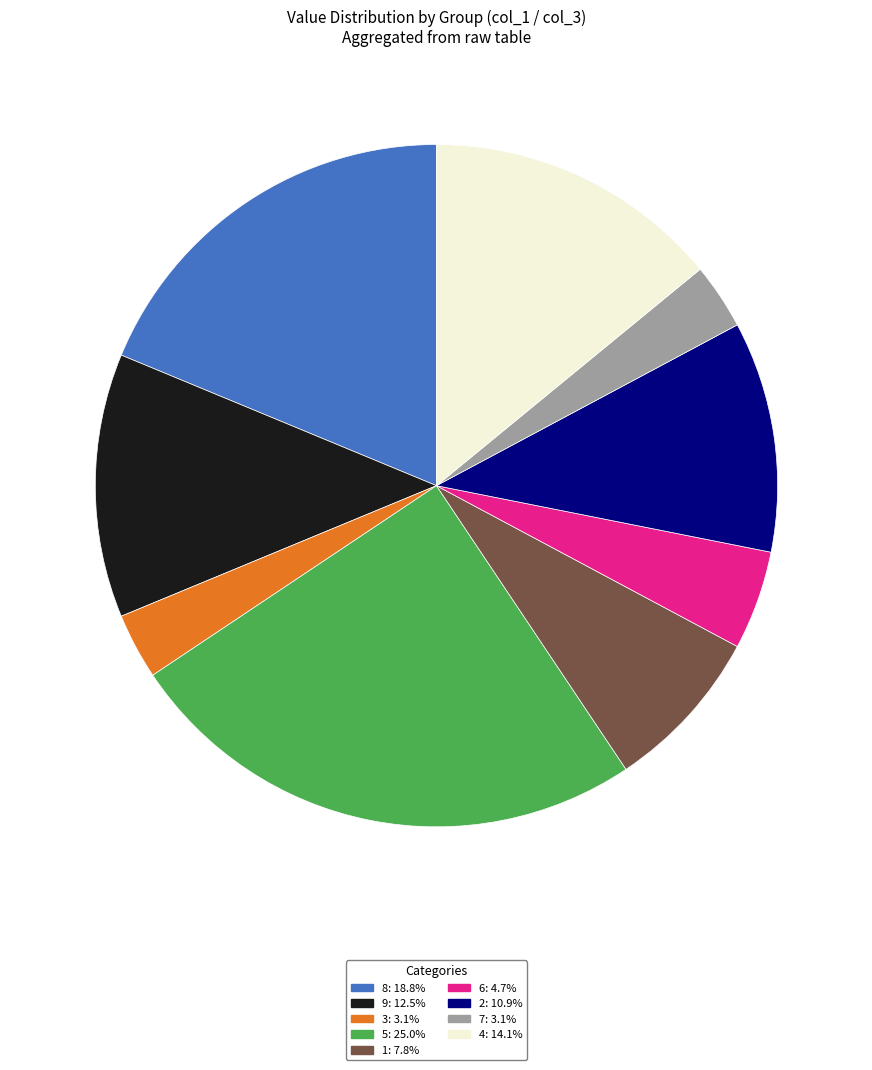

Is there any slice that represents more than half of the pie?

No